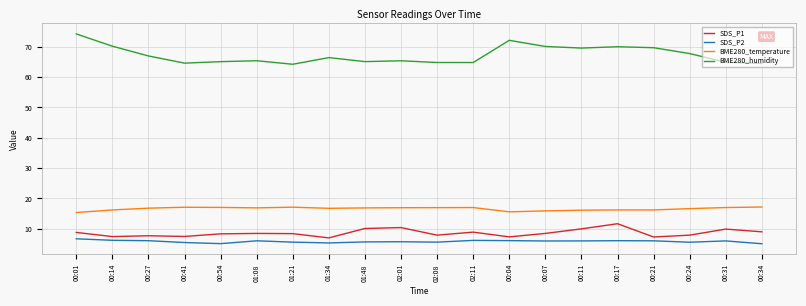

At which category does the chart reach its peak across all series?

00:01